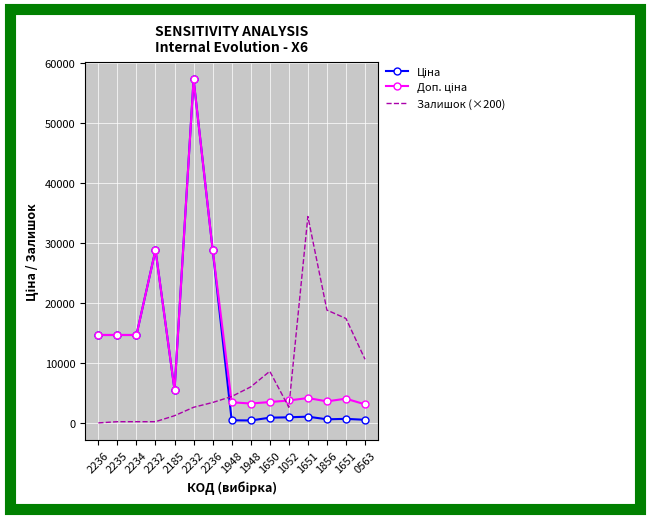

Where is the first local minimum for Доп. ціна?

2185